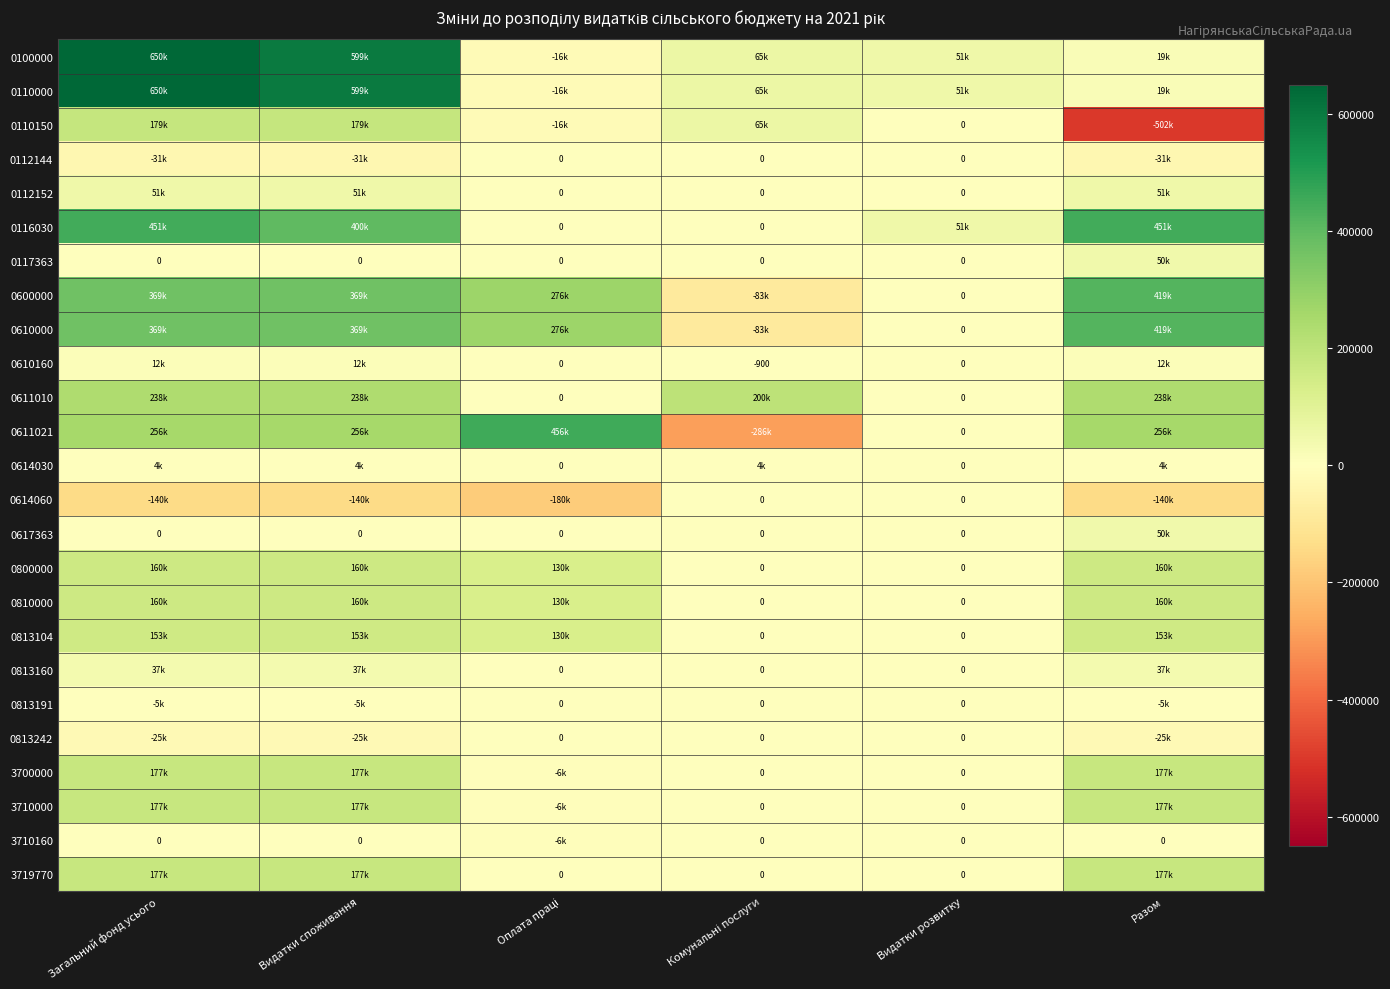

True or false: 0813242 has a value of -17268.4 at Видатки споживання.

False